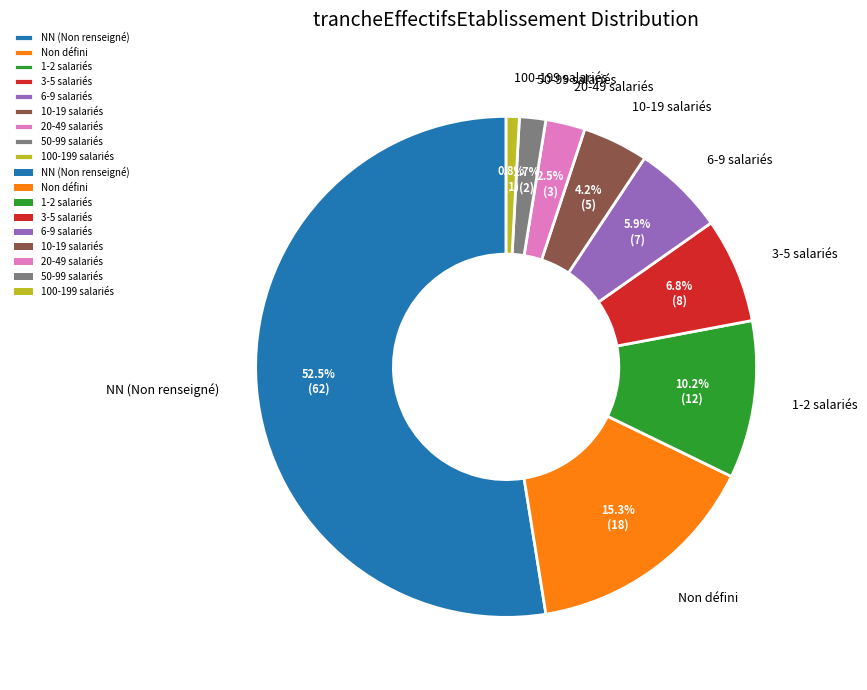

Between NN (Non renseigné) and 20-49 salariés, which is larger?

NN (Non renseigné)